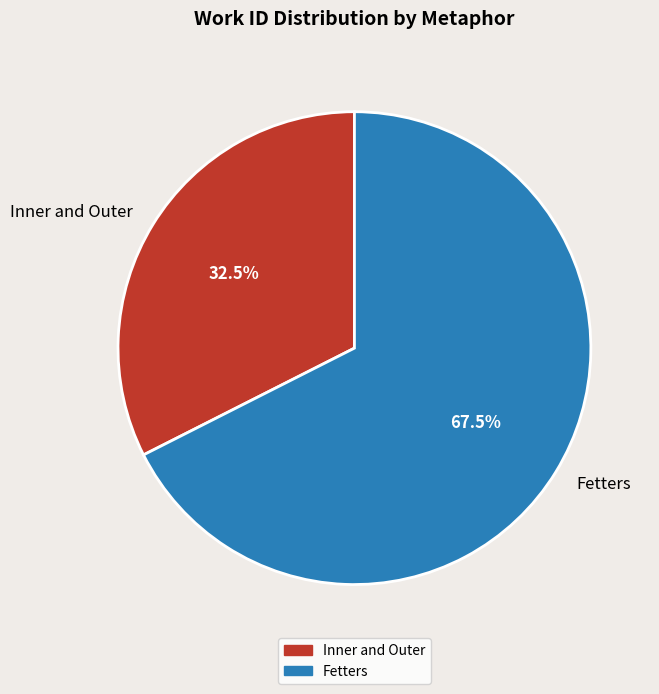

Does Fetters account for over 50% of the chart?

Yes